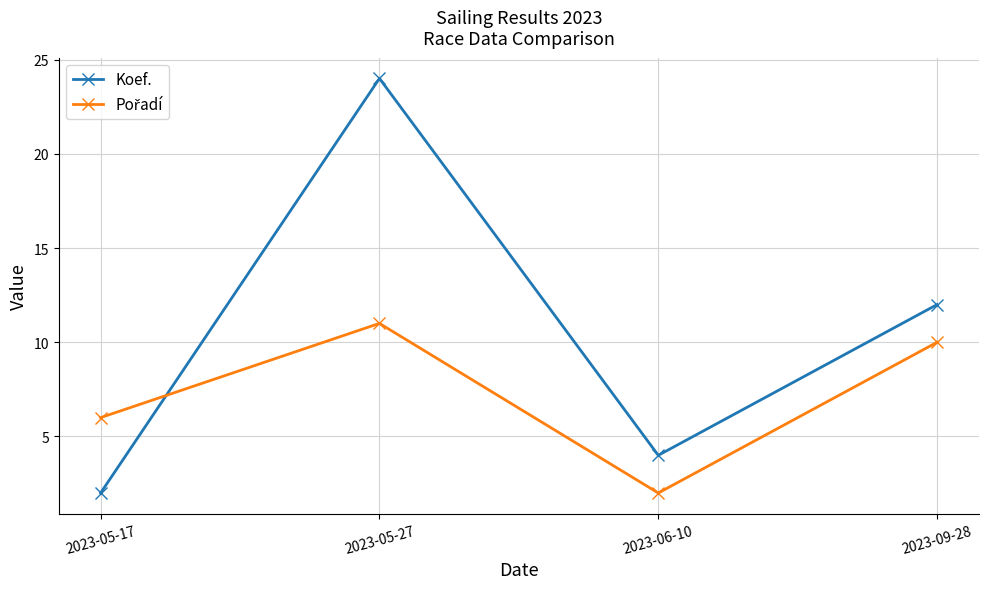

List the labels in order of Koef. value, largest first.

2023-05-27, 2023-09-28, 2023-06-10, 2023-05-17